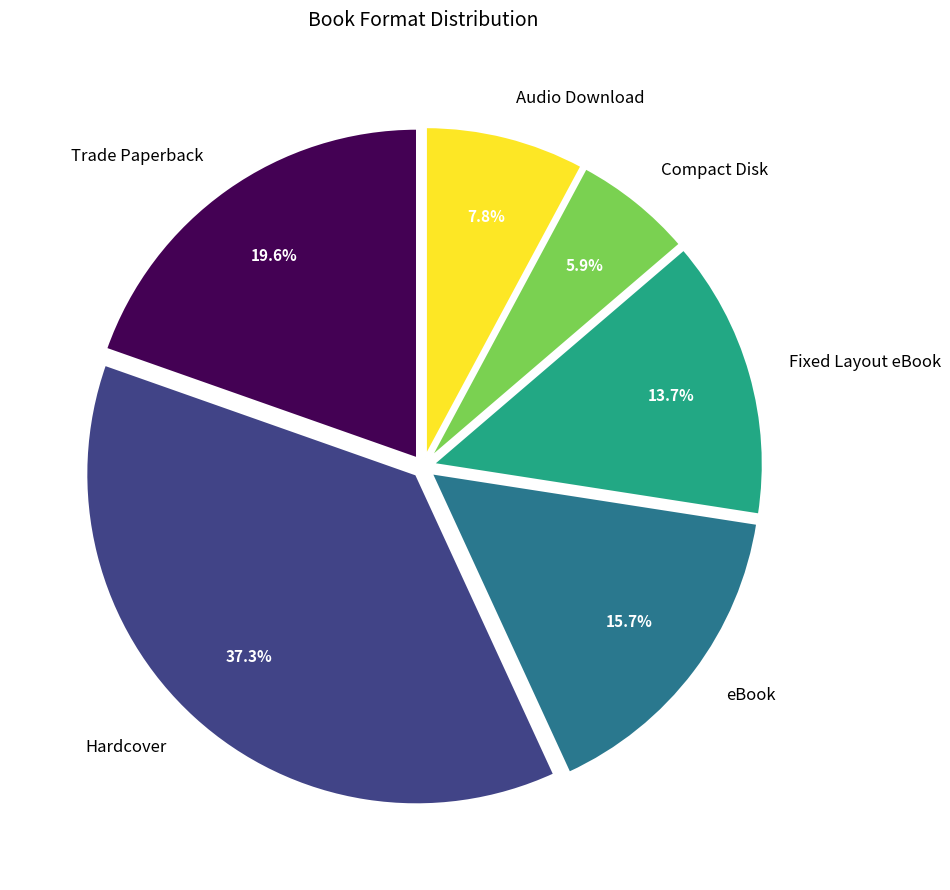

Is there any slice that represents more than half of the pie?

No